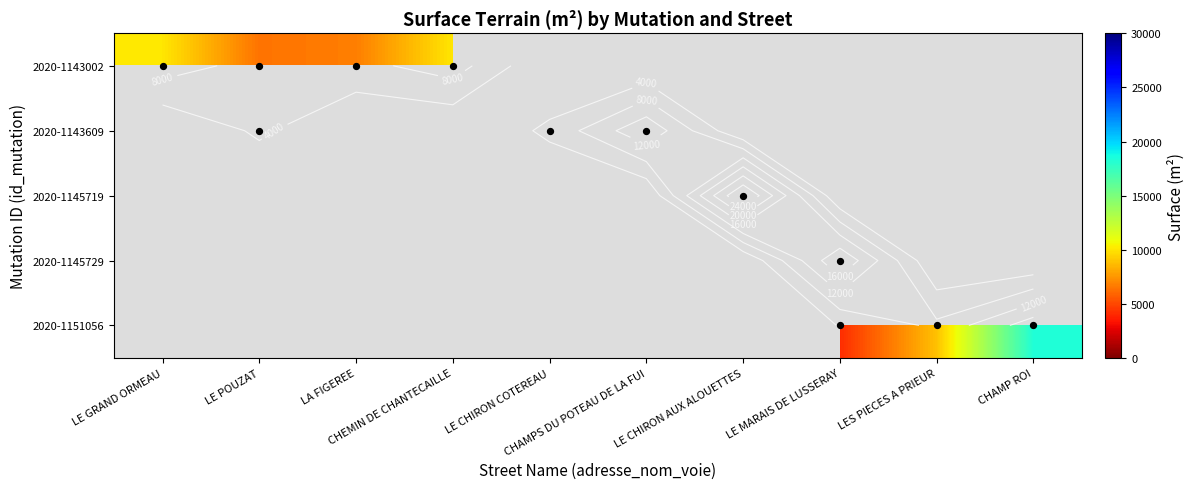

What is the approximate value of 2020-1151056 at LE MARAIS DE LUSSERAY?

4150.0